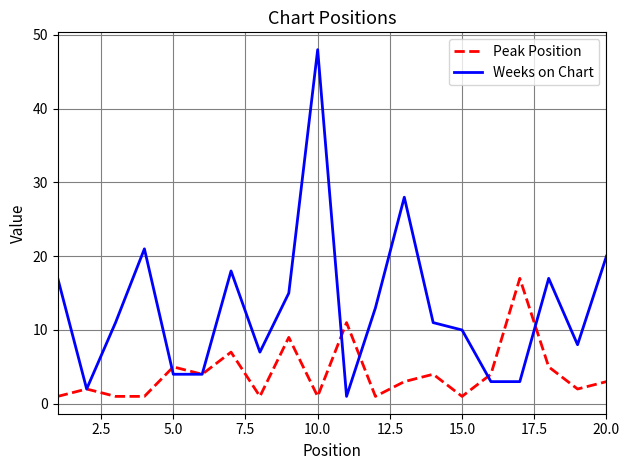

What is the smallest value displayed?

1